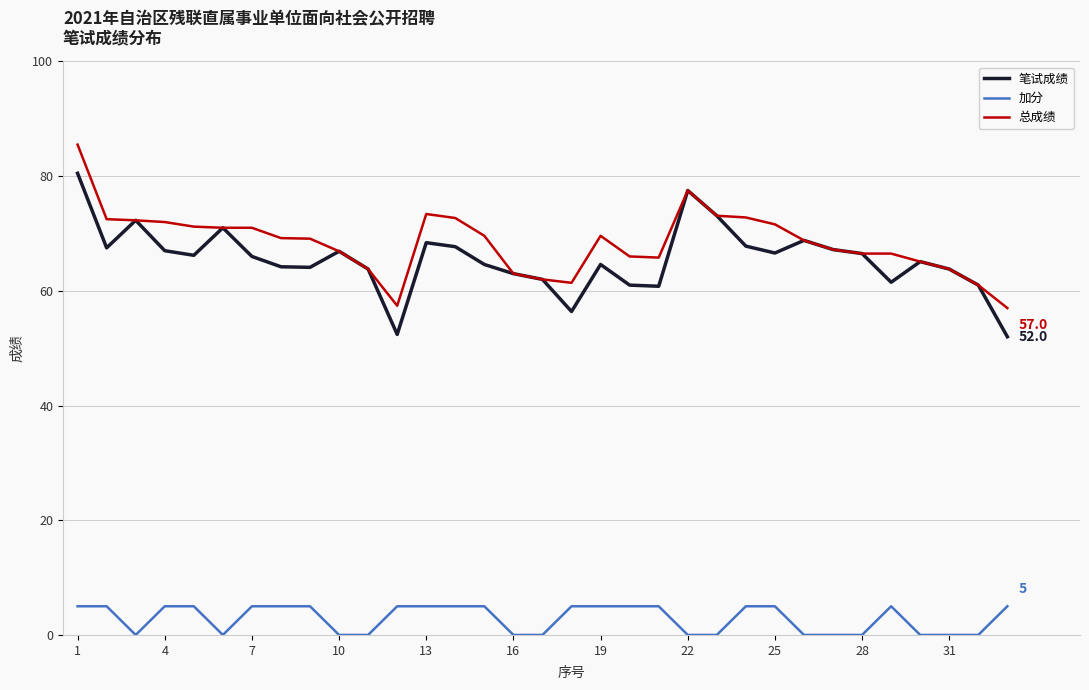

True or false: 笔试成绩 has more than 0 interior local peaks.

True